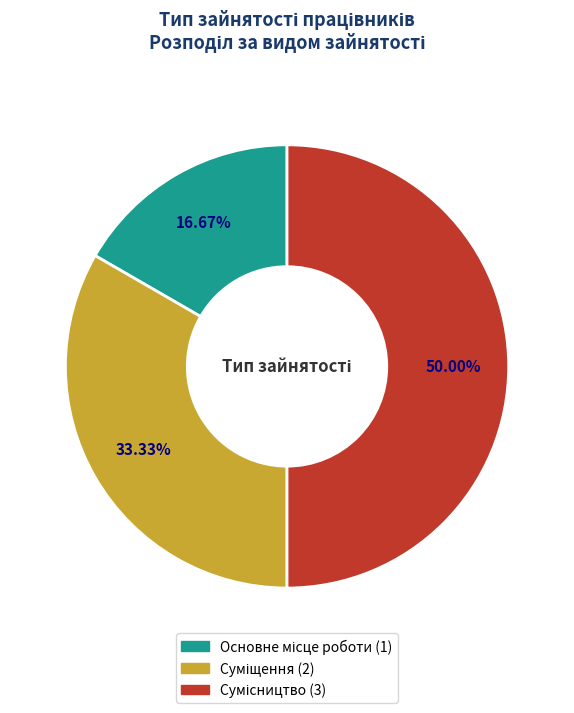

Count the number of slices in the pie.

3